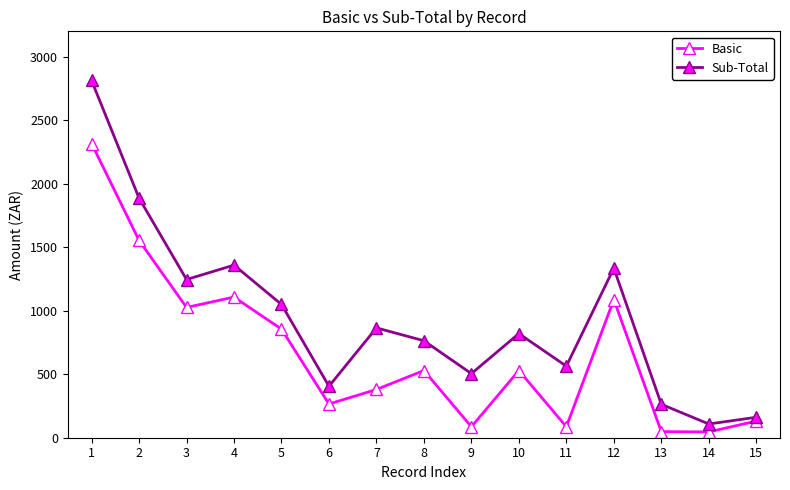

What are all the series names shown in the legend?

Basic, Sub-Total